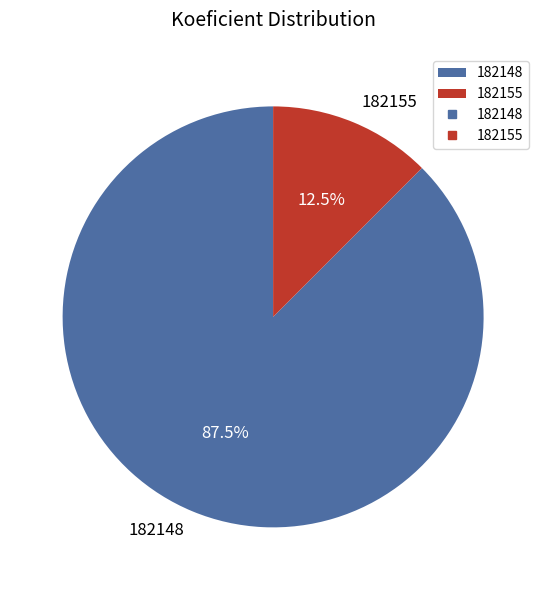

Between 182155 and 182148, which is larger?

182148